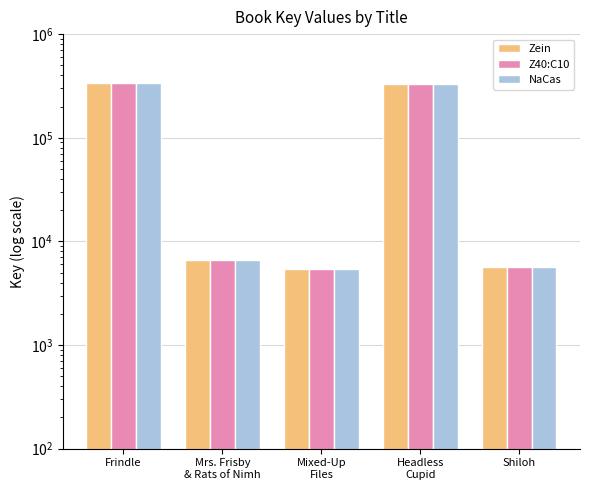

At how many categories does at least one series exceed 236779?

2